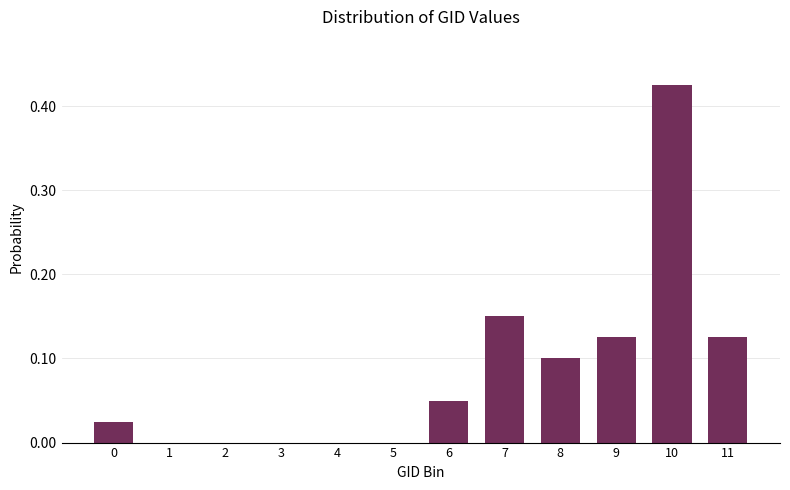

Which has a higher value, 8 or 2?

8